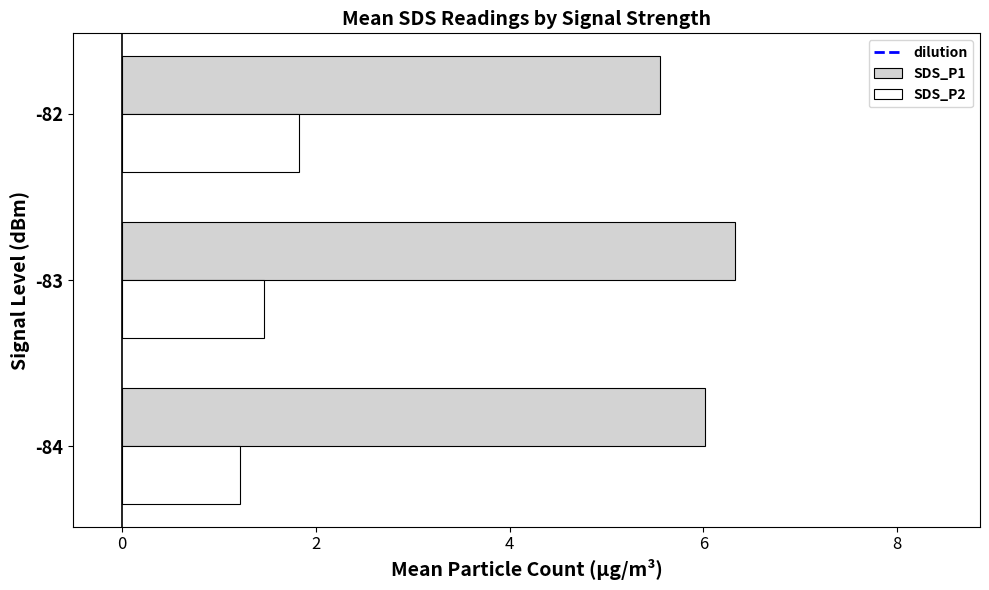

Which series has the largest range (max minus min)?

SDS_P1